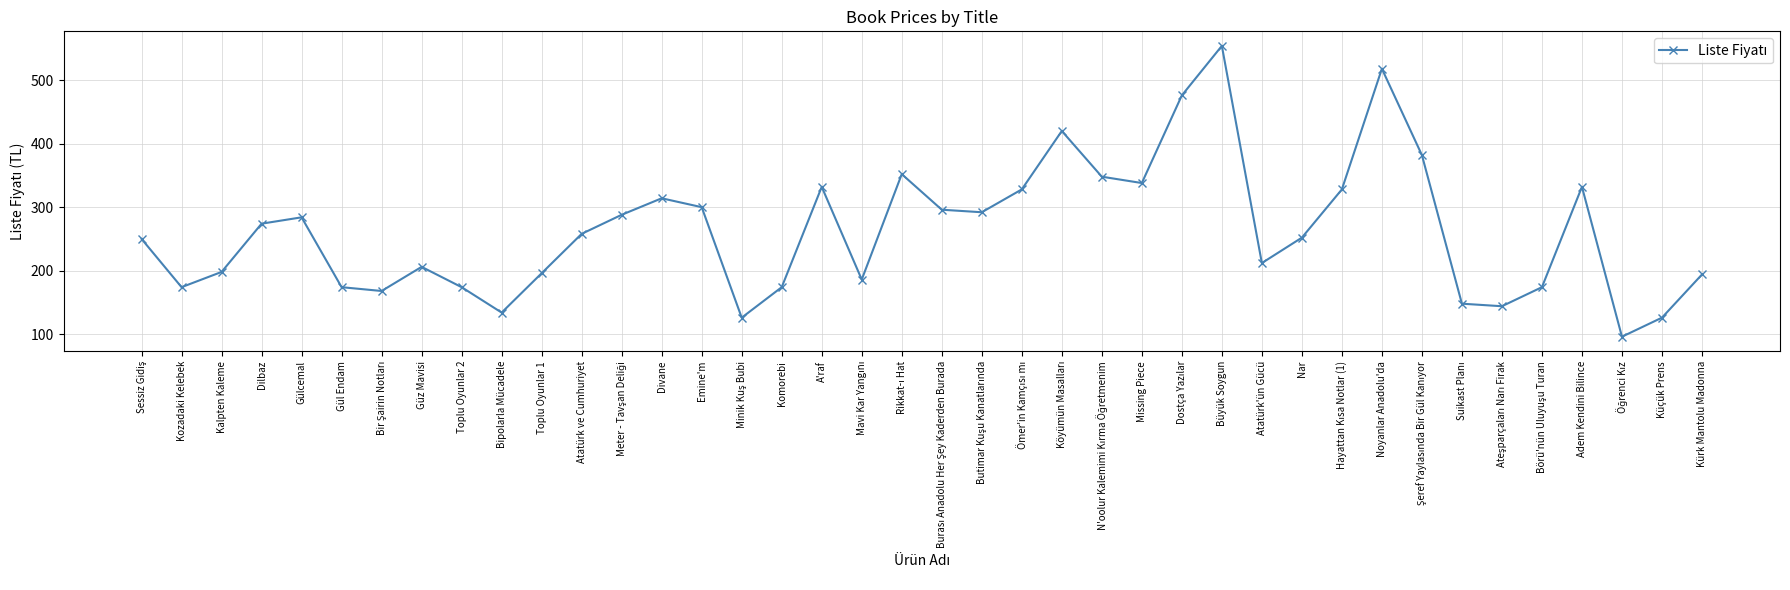

Does the chart have visible grid lines?

Yes